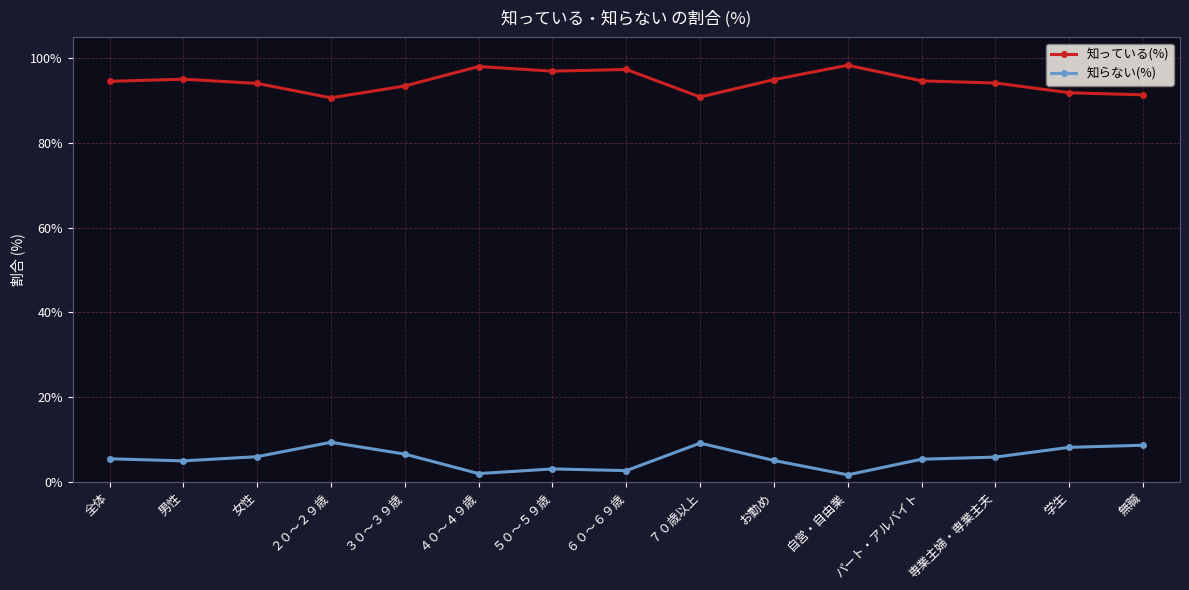

True or false: 知らない(%) has more than 2 interior local peaks.

True